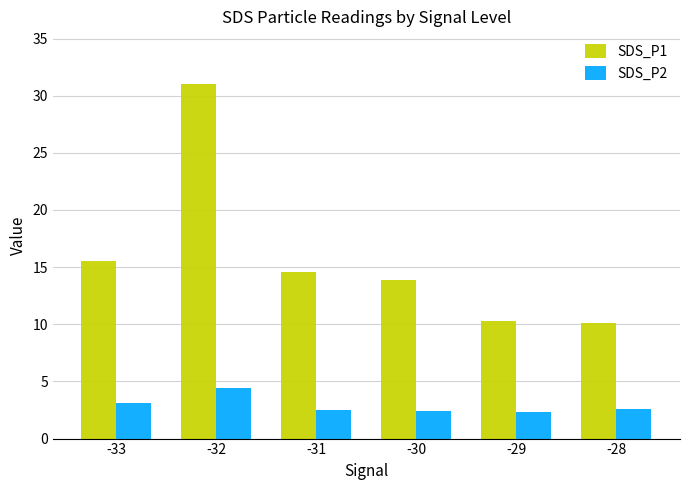

What is the spread (max minus min) of values at -31?

12.1